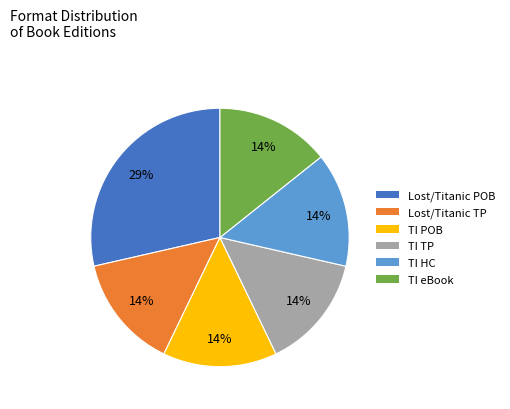

To the nearest percent, what is the average slice percentage?

17%